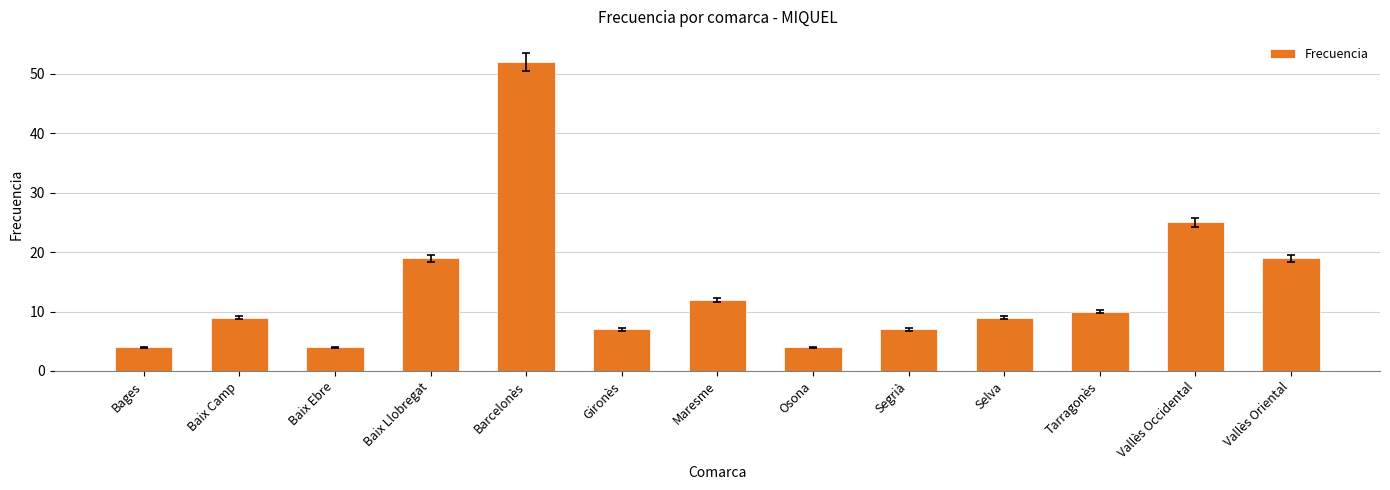

At which label is the value closest to 28?

Vallès Occidental